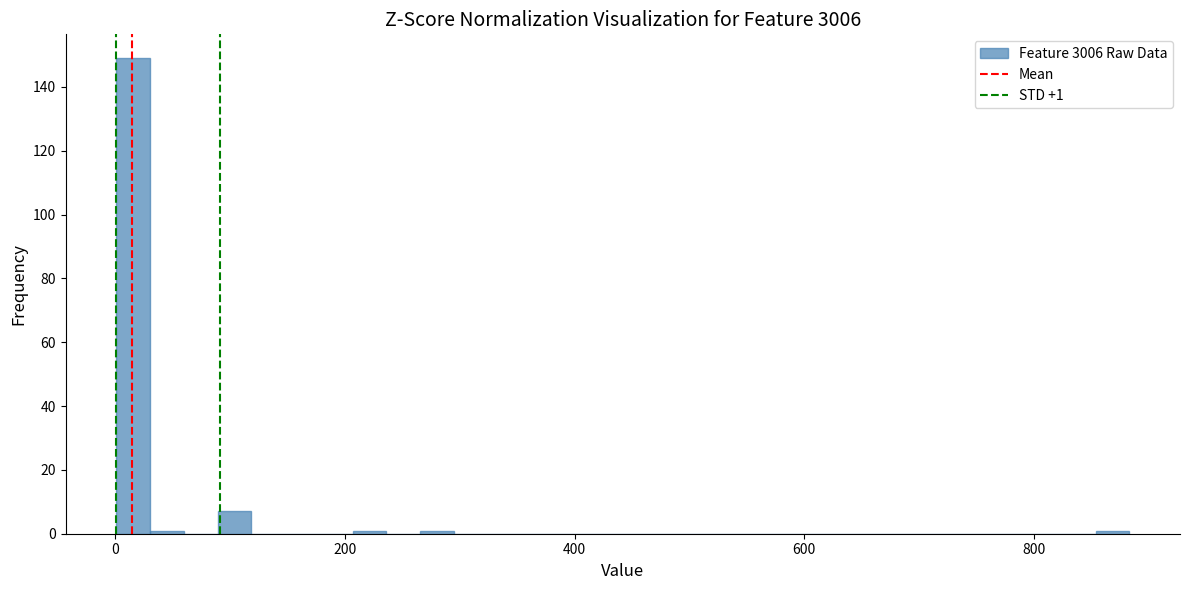

Read against the x-axis, roughly where is the centre of the tallest bar?

20